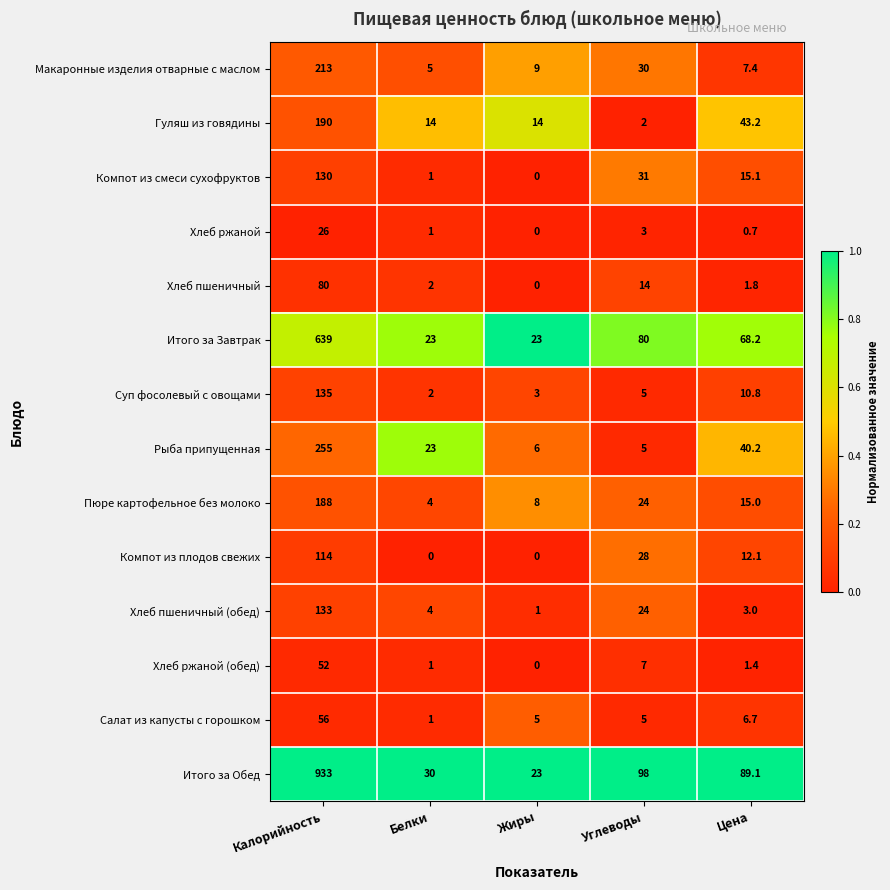

At which label does Рыба припущенная first exceed 23?

Калорийность